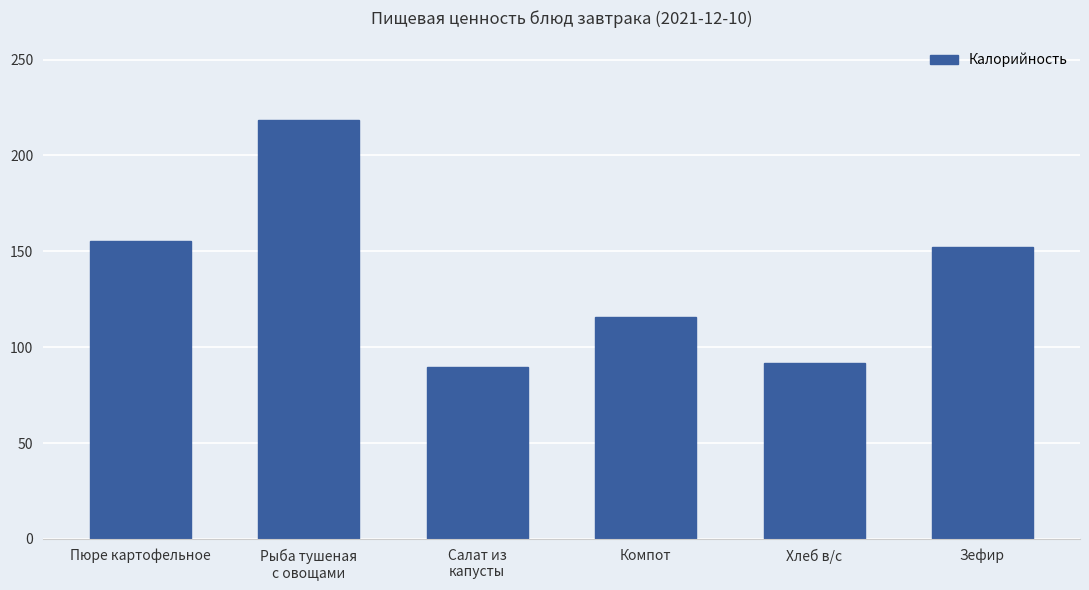

Rank the categories by value from highest to lowest.

Рыба тушеная
с овощами, Пюре картофельное, Зефир, Компот, Хлеб в/с, Салат из
капусты